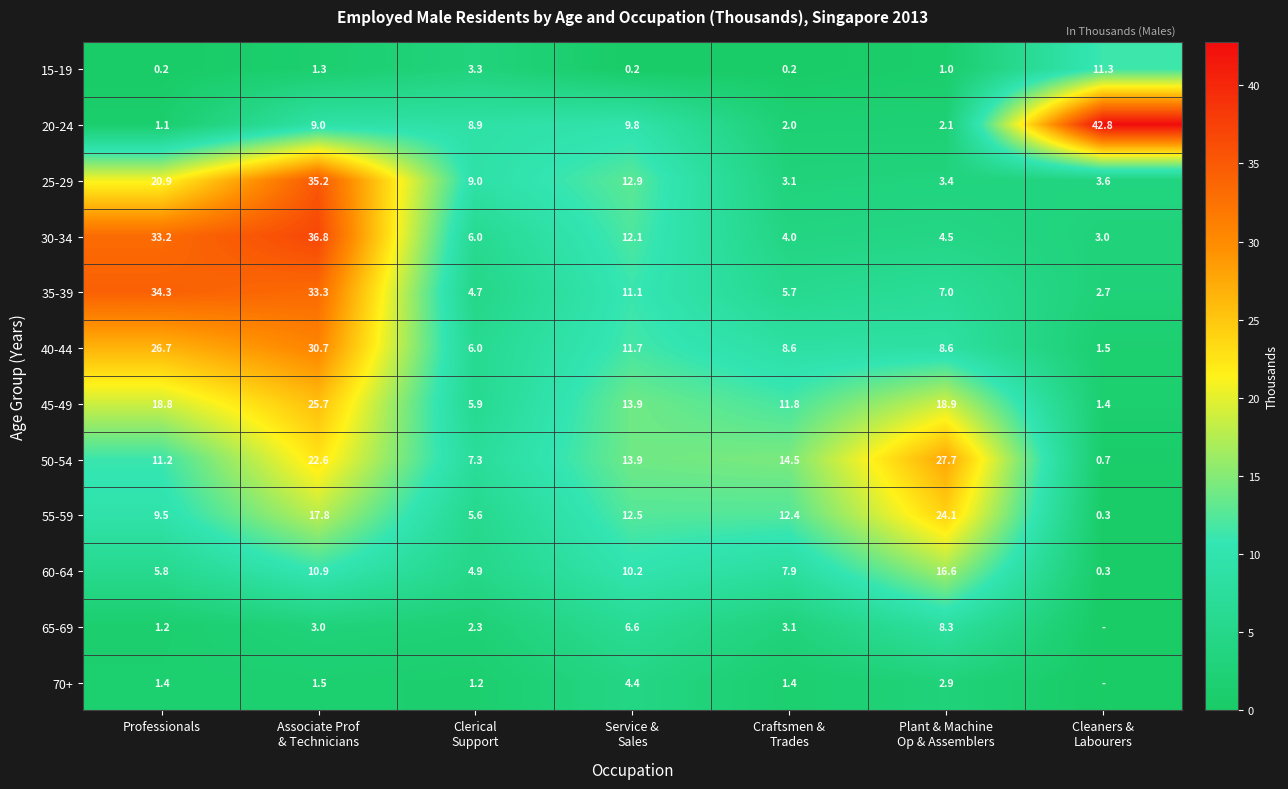

Which label corresponds to the smallest value in the chart?

Cleaners &
Labourers